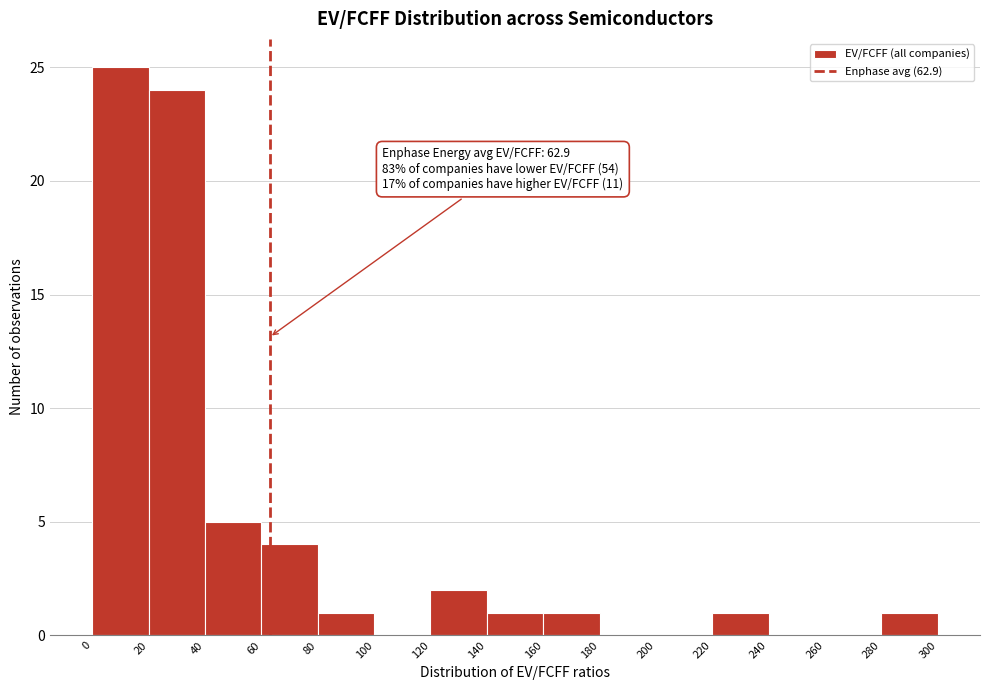

Which range on the x-axis has the tallest bar?

0 to 20